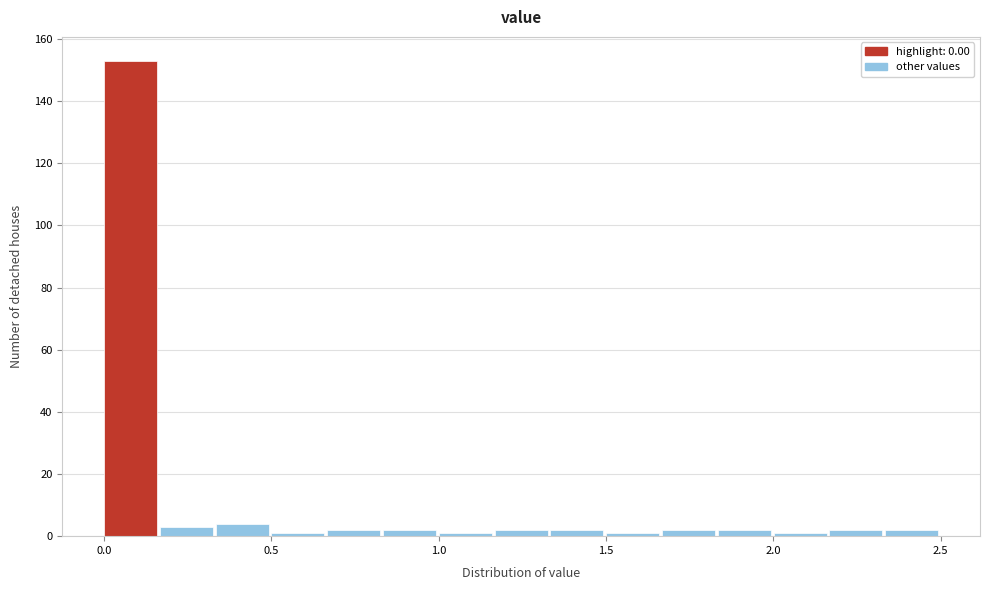

Around what value on the x-axis is the tallest bar? Give the approximate position of its centre, as read against the axis.

0.10